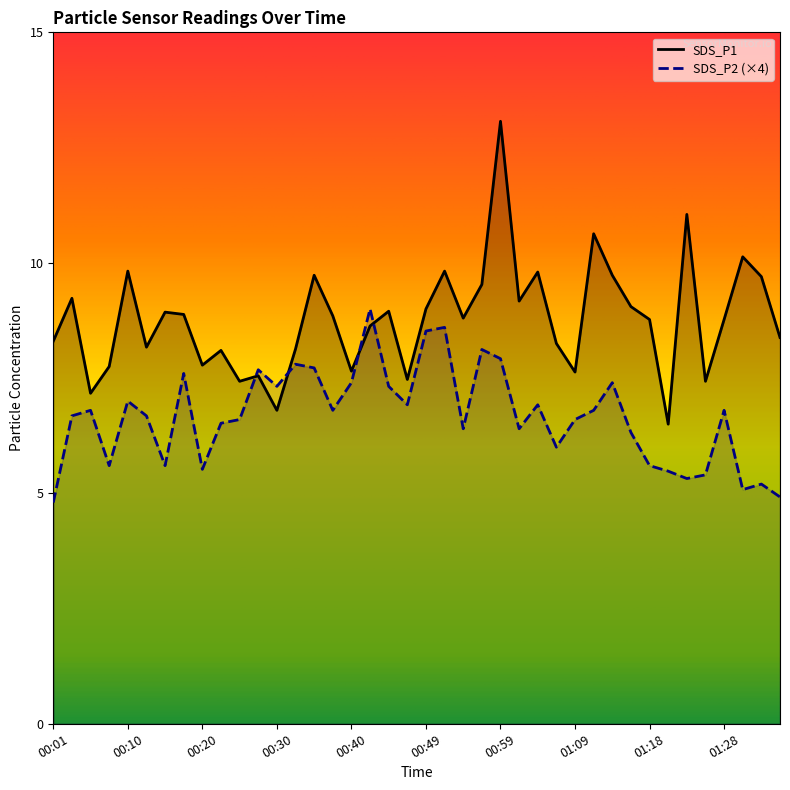

What is the difference between the highest and lowest values at 00:59?

5.2